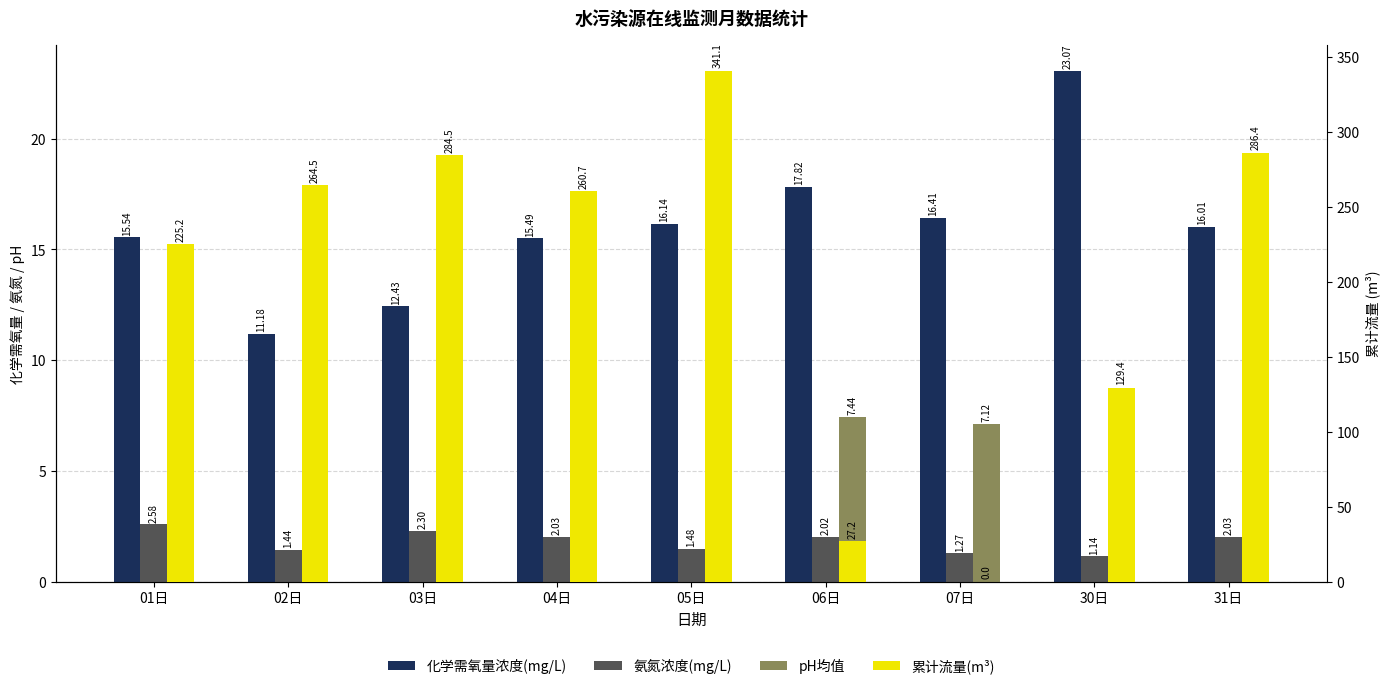

How many groups of bars are there?

9